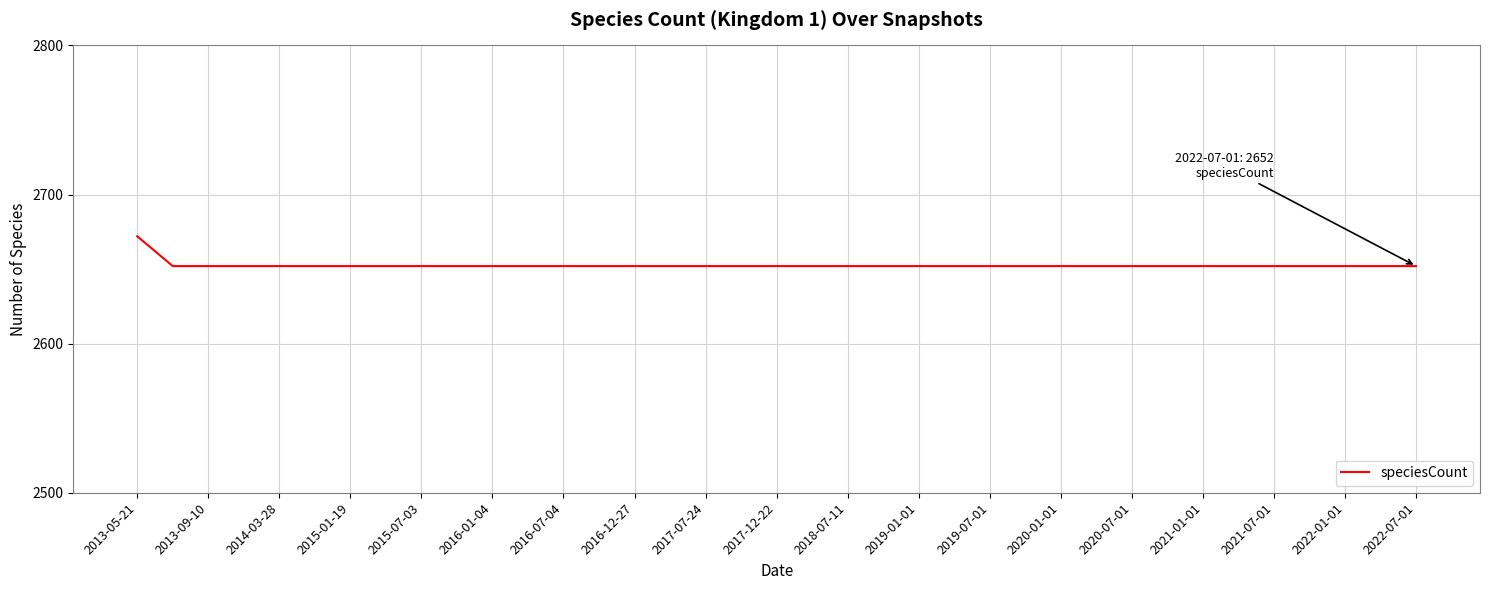

What is the difference between the maximum and minimum values?

20